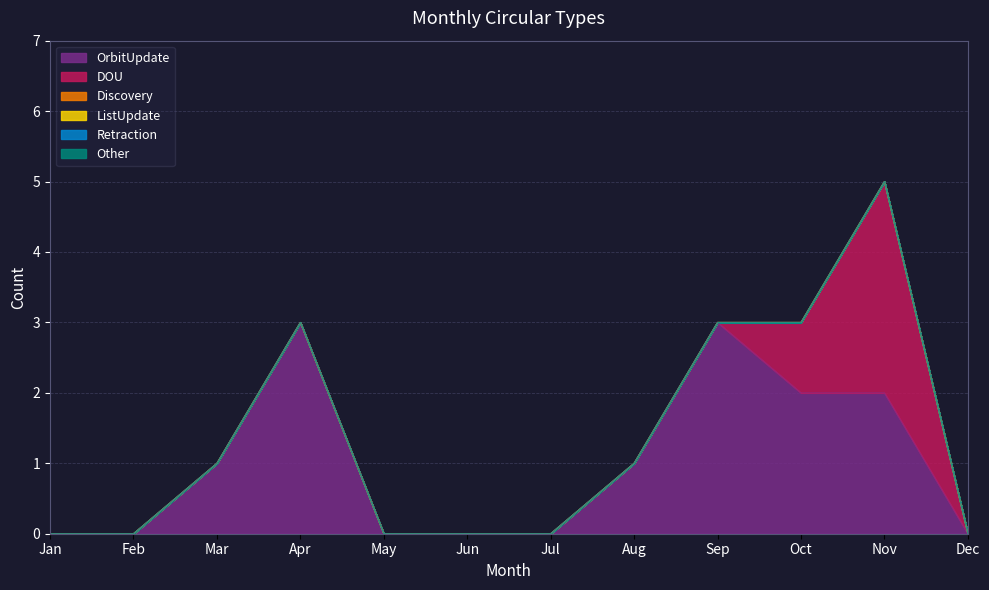

The DOU series shows 0 at Jul. True or false?

True